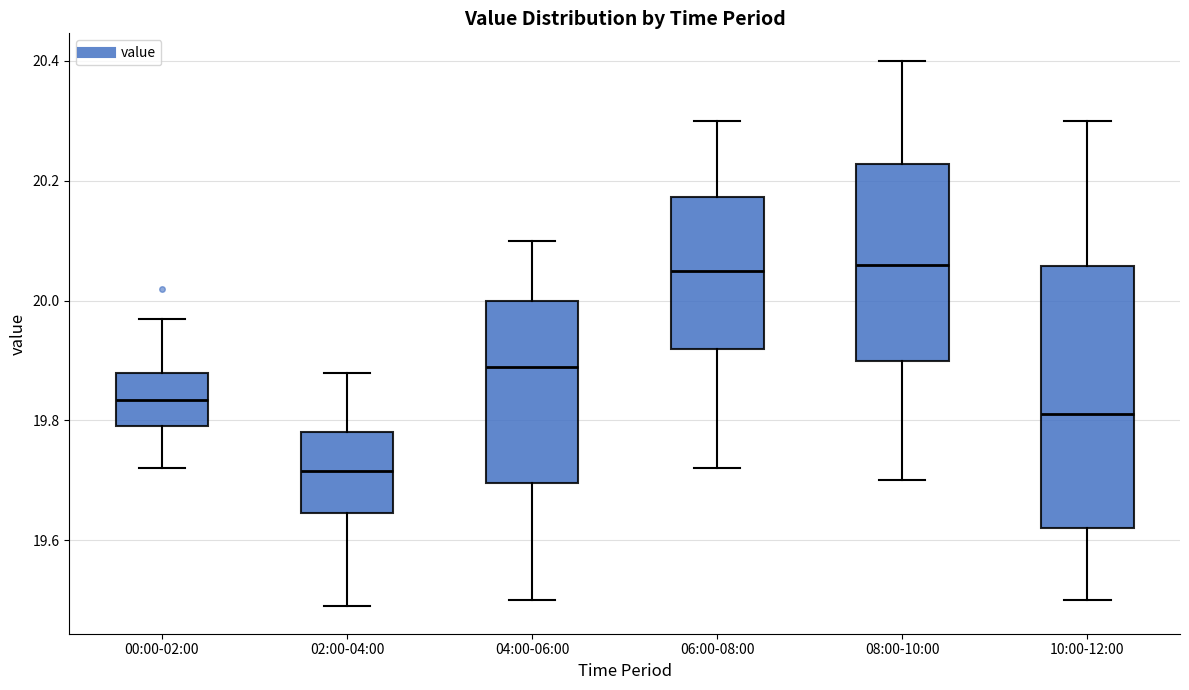

Reading left to right, transcribe this box plot: for each box, give where its median line is, the range the box spans, and where its two whiskers end, as read against the y-axis. The values are not printed on the chart, so give them approximately, as read against the axis.

00:00-02:00: median 19.84, box 19.80 to 19.88, whiskers 19.72 to 19.98
02:00-04:00: median 19.72, box 19.64 to 19.78, whiskers 19.50 to 19.88
04:00-06:00: median 19.90, box 19.70 to 20.00, whiskers 19.50 to 20.10
06:00-08:00: median 20.06, box 19.92 to 20.18, whiskers 19.72 to 20.30
08:00-10:00: median 20.06, box 19.90 to 20.22, whiskers 19.70 to 20.40
10:00-12:00: median 19.82, box 19.62 to 20.06, whiskers 19.50 to 20.30